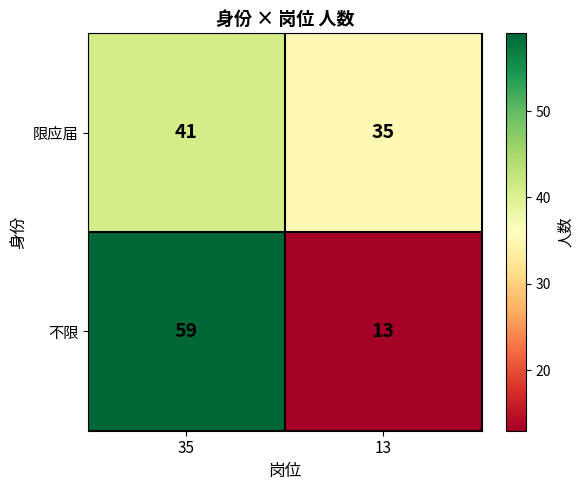

Rank the series at 35 from lowest to highest value.

限应届, 不限